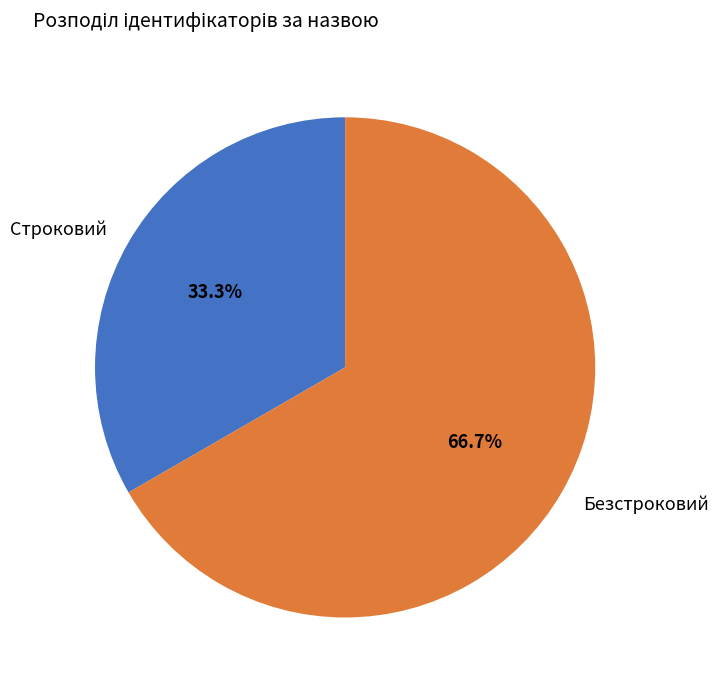

The Безстроковий slice represents 67% of the pie. True or false?

True